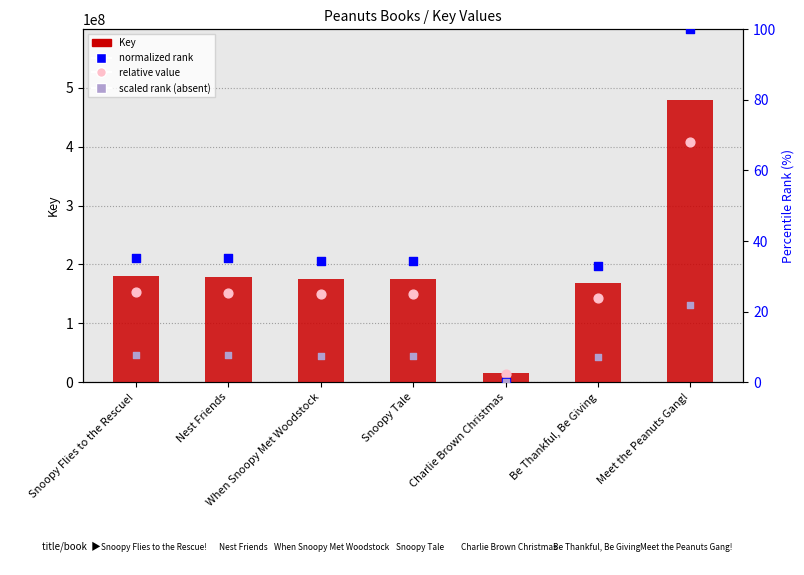

At how many categories does at least one series exceed 63468682?

6